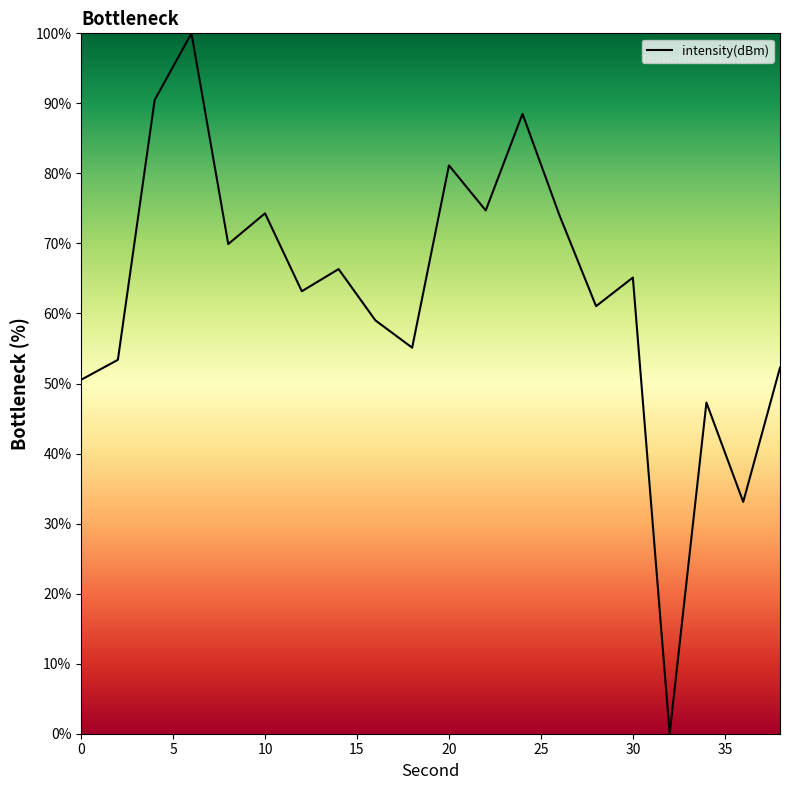

What is the difference between the maximum and minimum values?

100.0